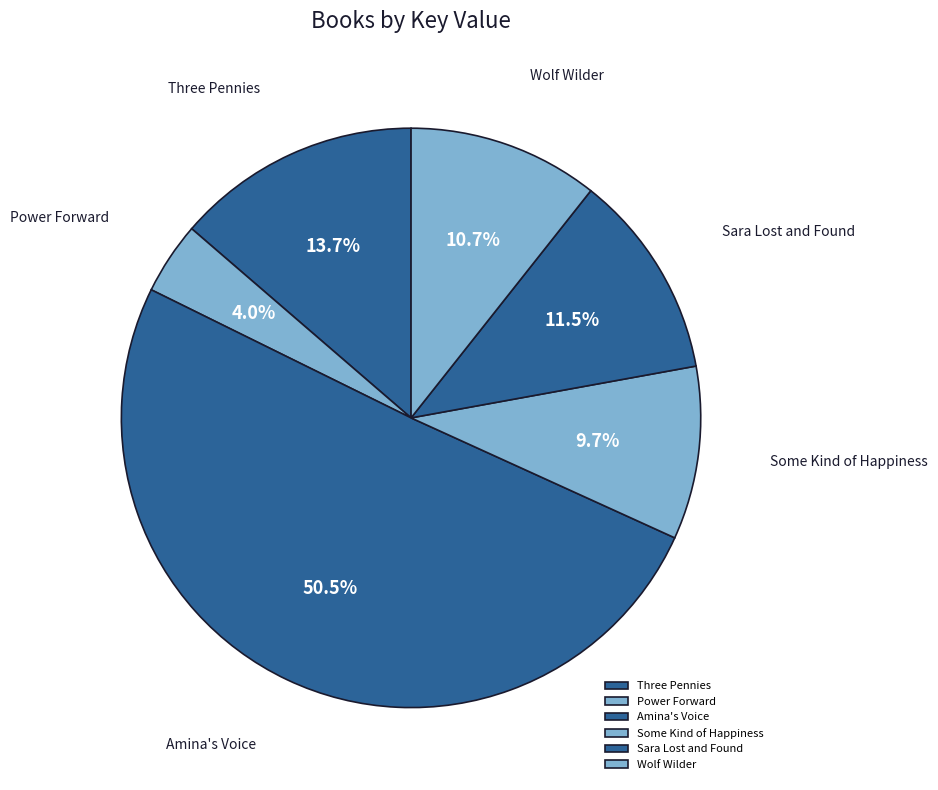

To the nearest percent, what is the difference between the Some Kind of Happiness and Sara Lost and Found slice percentages?

2%